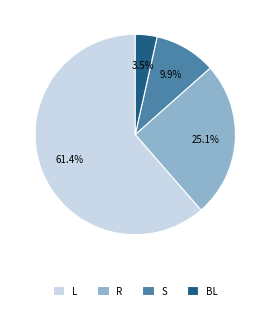

Does any single category account for the majority?

Yes